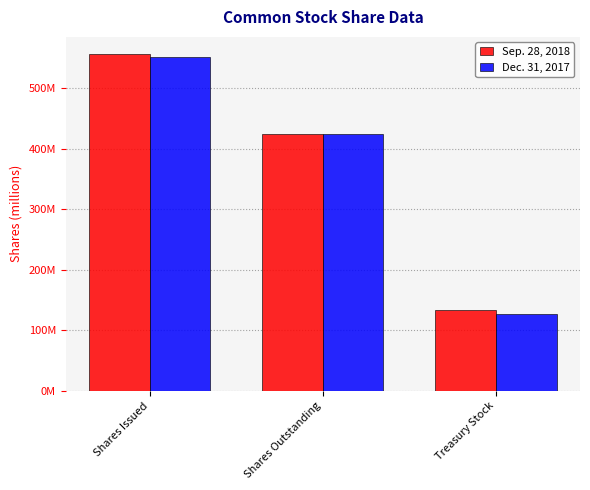

Reading left to right, extract all data points from this chart.

Sep. 28, 2018: 557144241	423884865	133259376
Dec. 31, 2017: 551873115	425118194	126754921